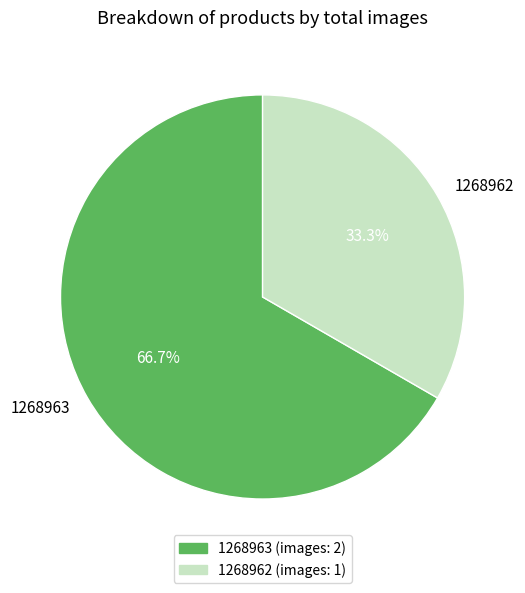

What is the total percentage of 1268963 and 1268962?

100.0%